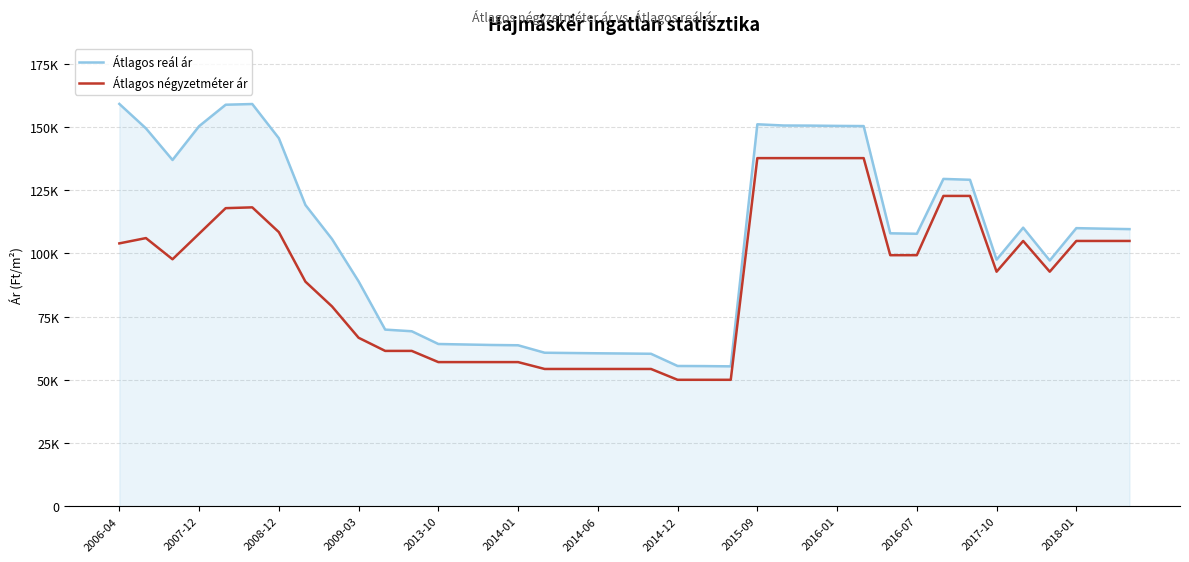

Does the chart display data point markers on the line(s)?

No